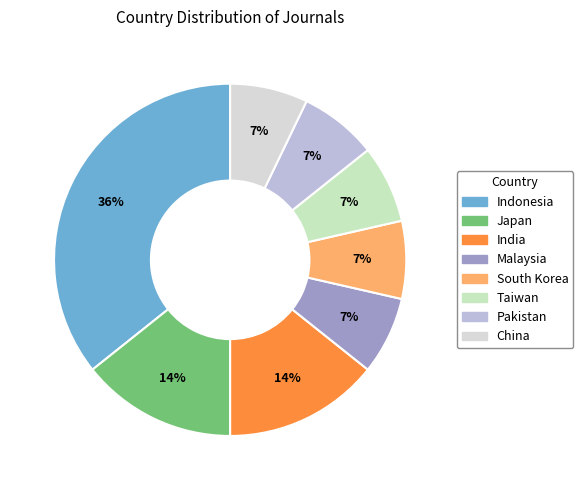

To the nearest percent, what portion does India represent?

14%